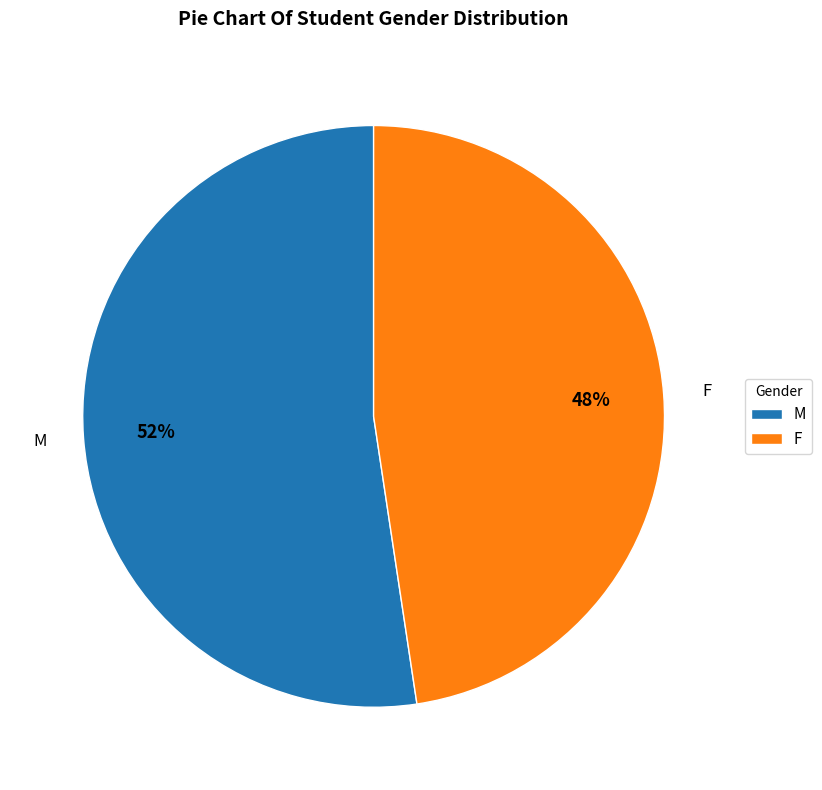

Does F represent more than half of the total?

No